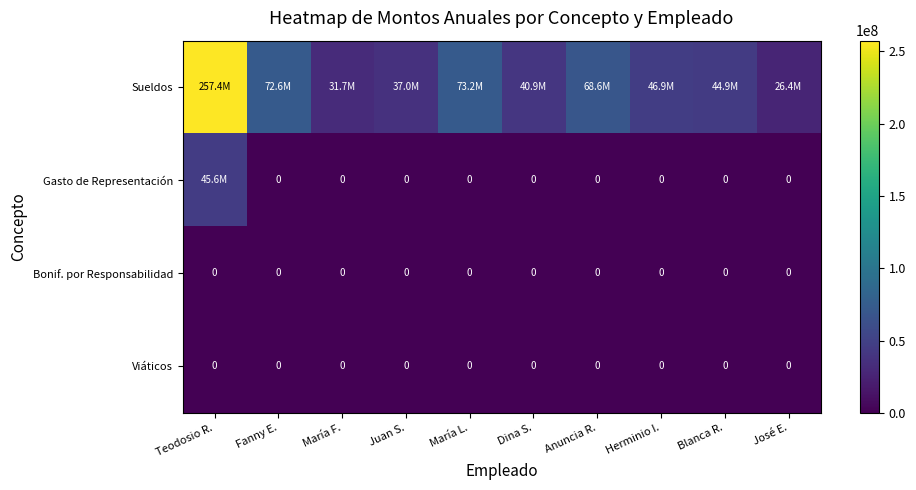

At which category does the chart reach its minimum across all series?

Fanny E.